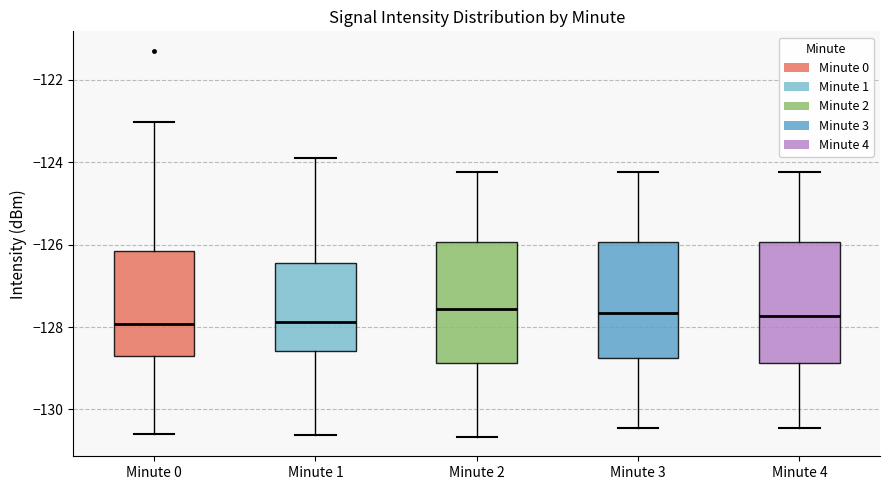

Reading left to right, read every box against the y-axis: the position of its median line, the range the box covers, and the ends of its whiskers. The values are not printed on the chart, so give them approximately, as read against the axis.

Minute 0: median -128.0, box -128.8 to -126.2, whiskers -130.6 to -123.0
Minute 1: median -127.8, box -128.6 to -126.4, whiskers -130.6 to -123.8
Minute 2: median -127.6, box -128.8 to -126.0, whiskers -130.6 to -124.2
Minute 3: median -127.6, box -128.8 to -126.0, whiskers -130.4 to -124.2
Minute 4: median -127.8, box -128.8 to -126.0, whiskers -130.4 to -124.2